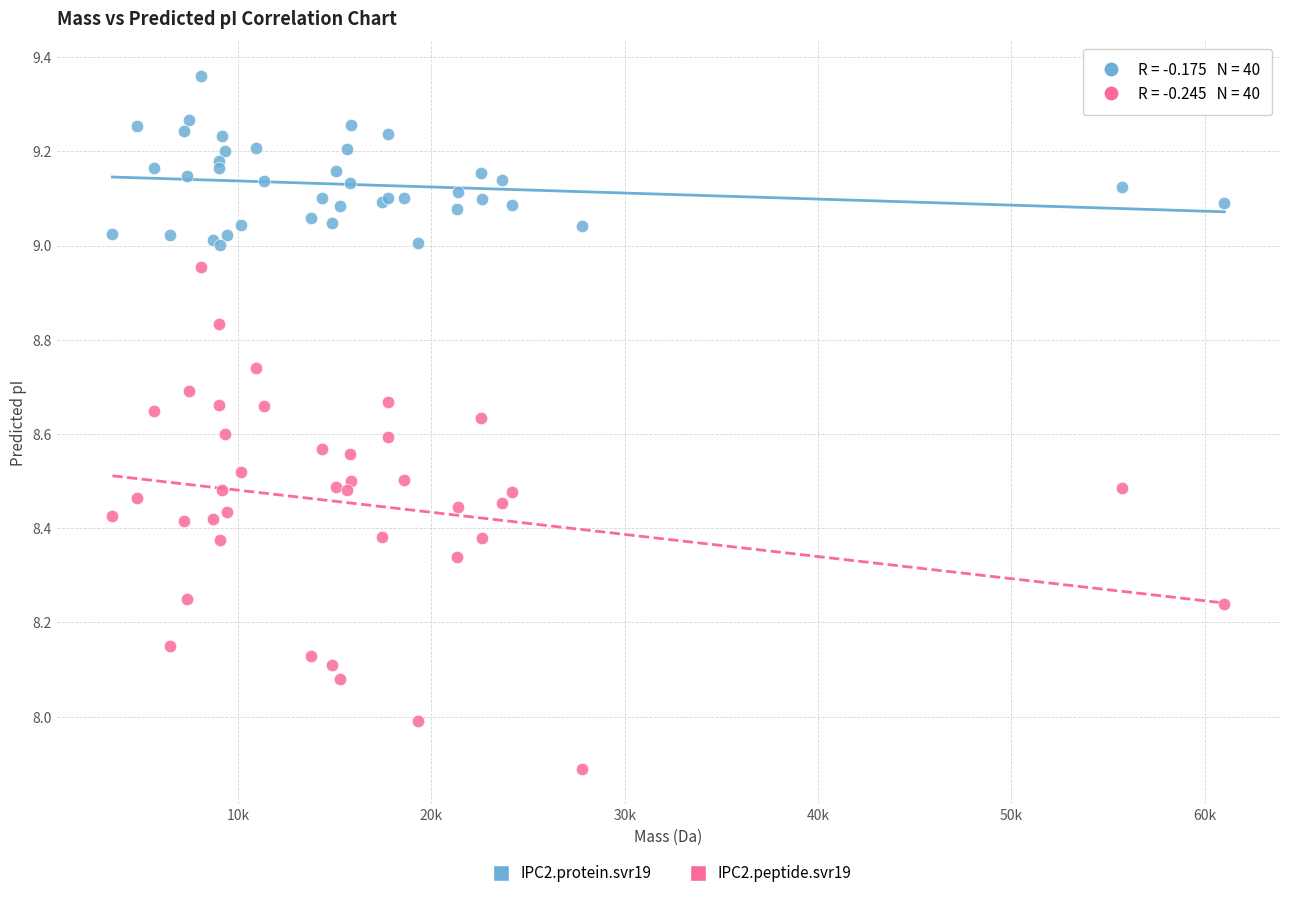

Which series has the widest spread of Y values?

IPC2.peptide.svr19